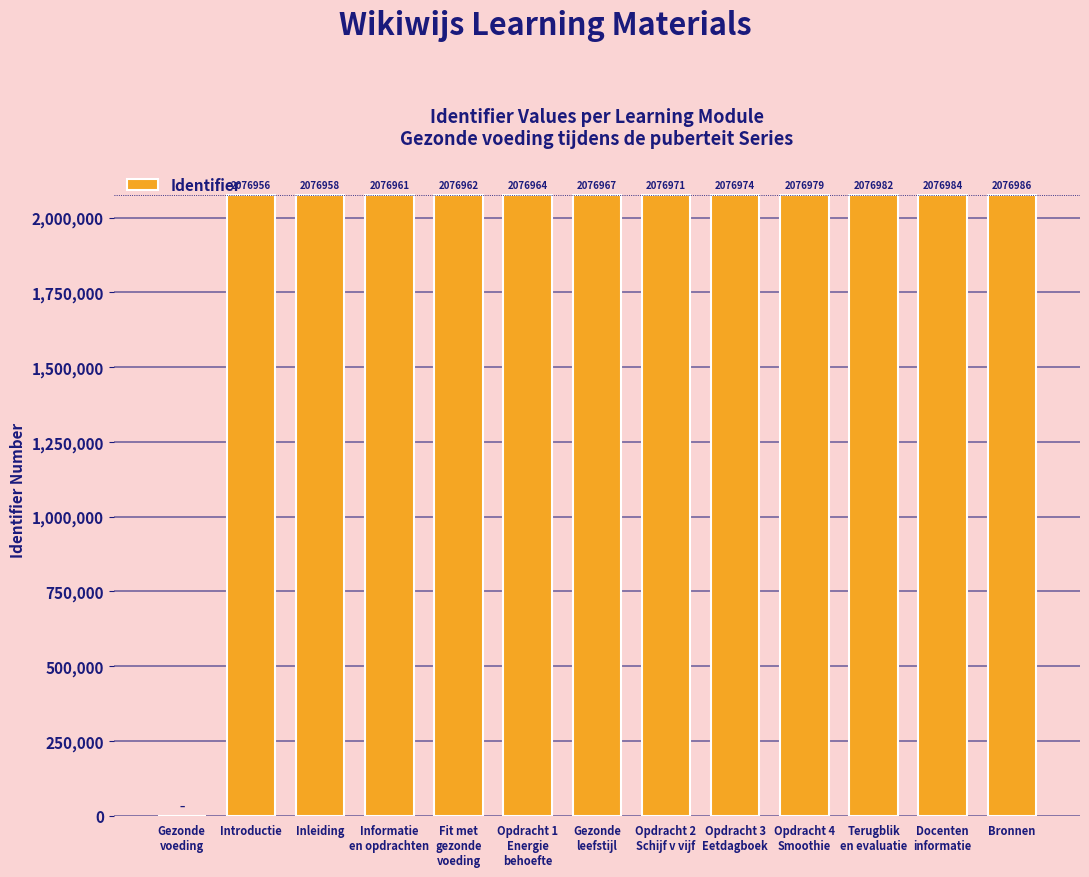

Approximately how many times larger is the value at Fit met
gezonde
voeding compared to Inleiding?

1.0